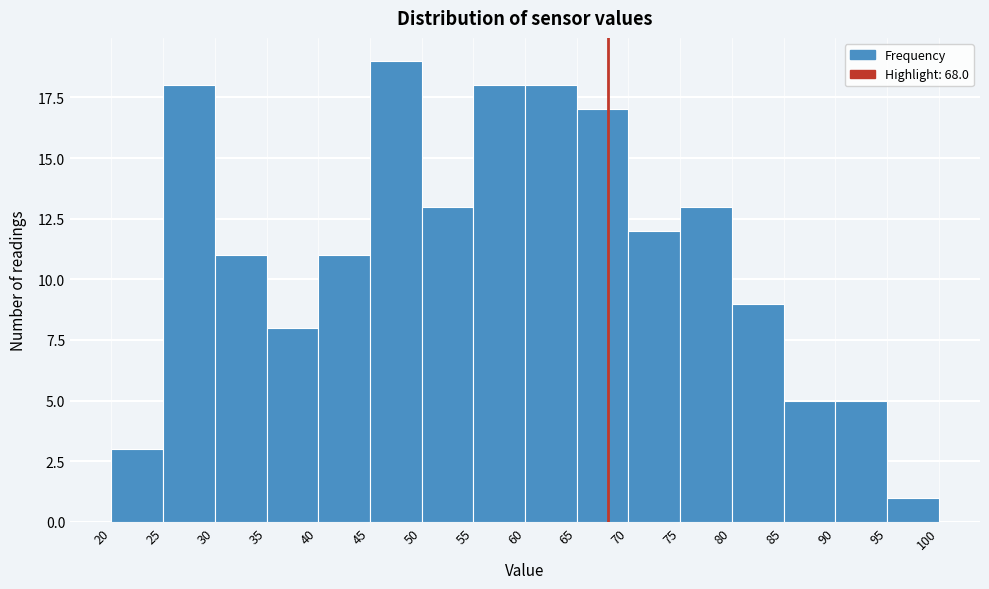

Reading left to right, transcribe this chart: for each bar, give the range it covers on the x-axis and its height. The values are not printed on the chart, so give them approximately, as read against the axis.

20 to 25: 3
25 to 30: 18
30 to 35: 11
35 to 40: 8
40 to 45: 11
45 to 50: 19
50 to 55: 13
55 to 60: 18
60 to 65: 18
65 to 70: 17
70 to 75: 12
75 to 80: 13
80 to 85: 9
85 to 90: 5
90 to 95: 5
95 to 100: 1